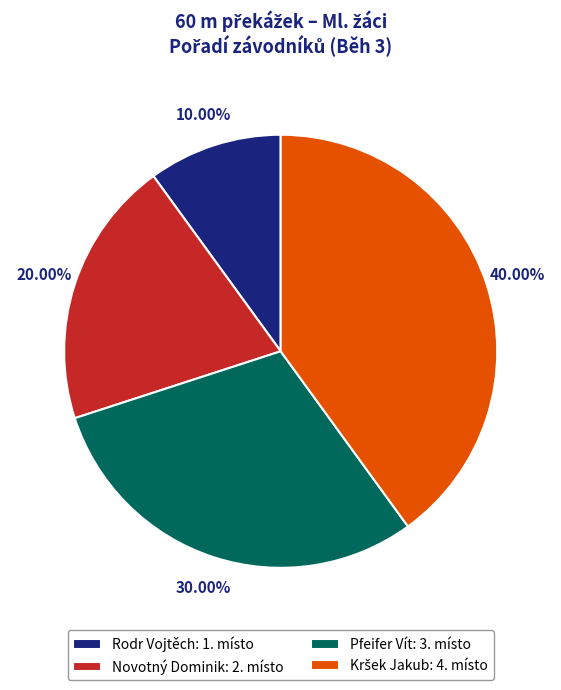

Is the sum of Rodr Vojtěch: 1. místo and Pfeifer Vít: 3. místo greater than half?

No